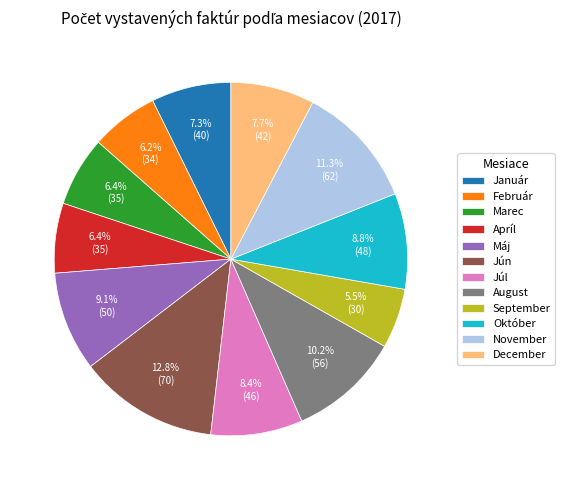

Which has a higher value, September or Apríl?

Apríl